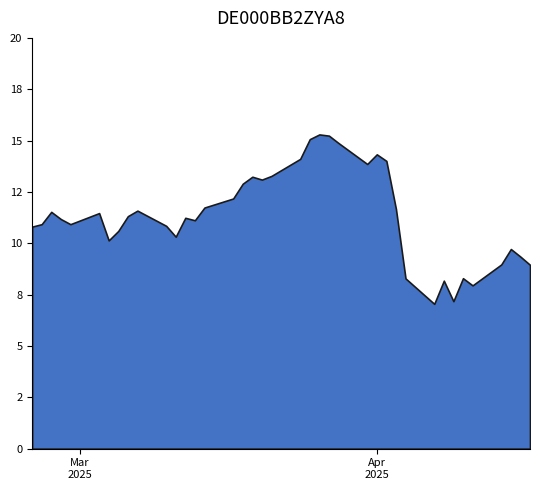

What is the smallest value displayed?

7.0